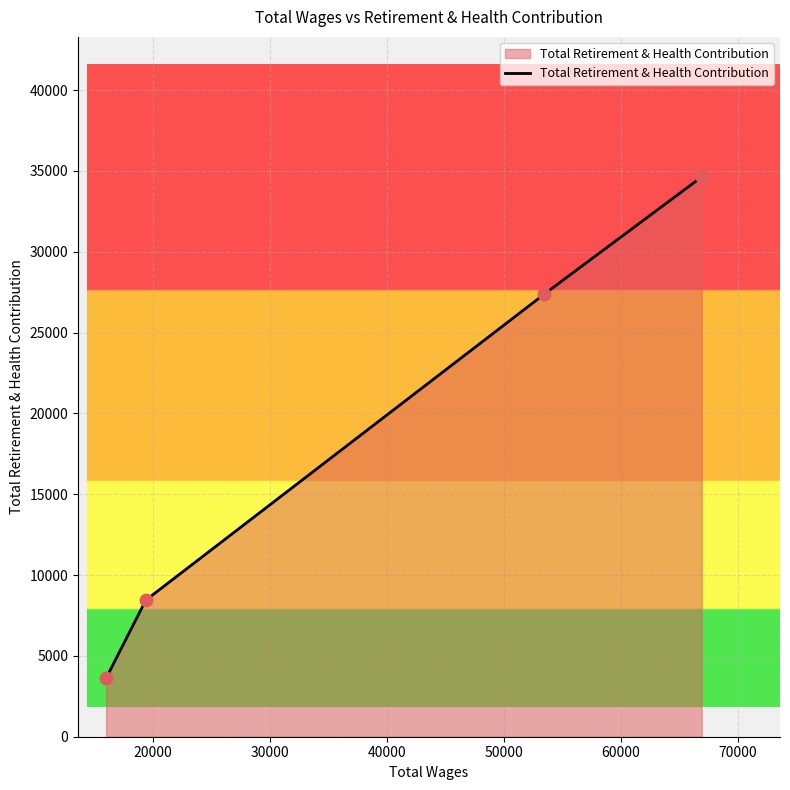

What is the greatest value displayed?

34630